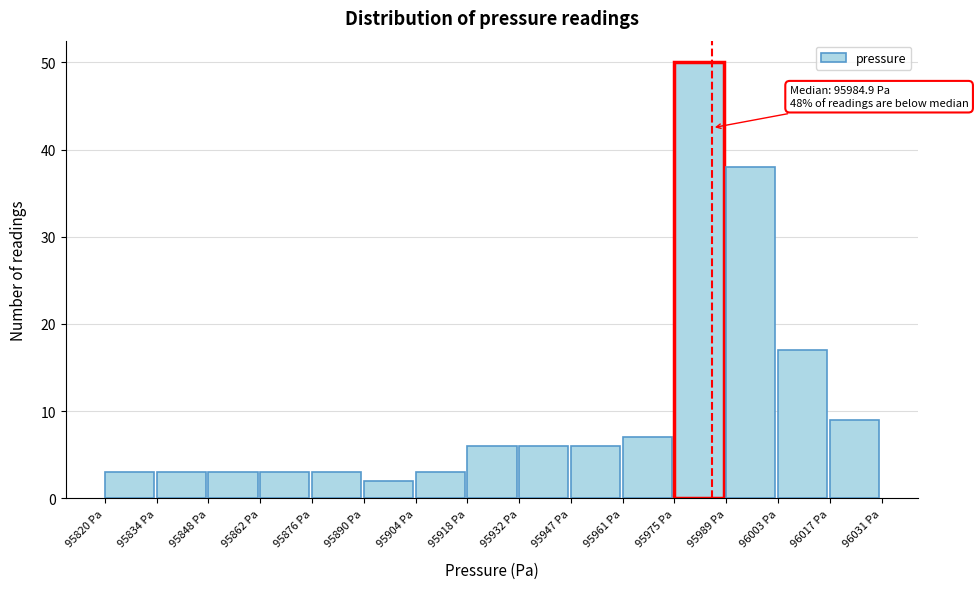

Which range on the x-axis has the tallest bar?

95974 to 95988